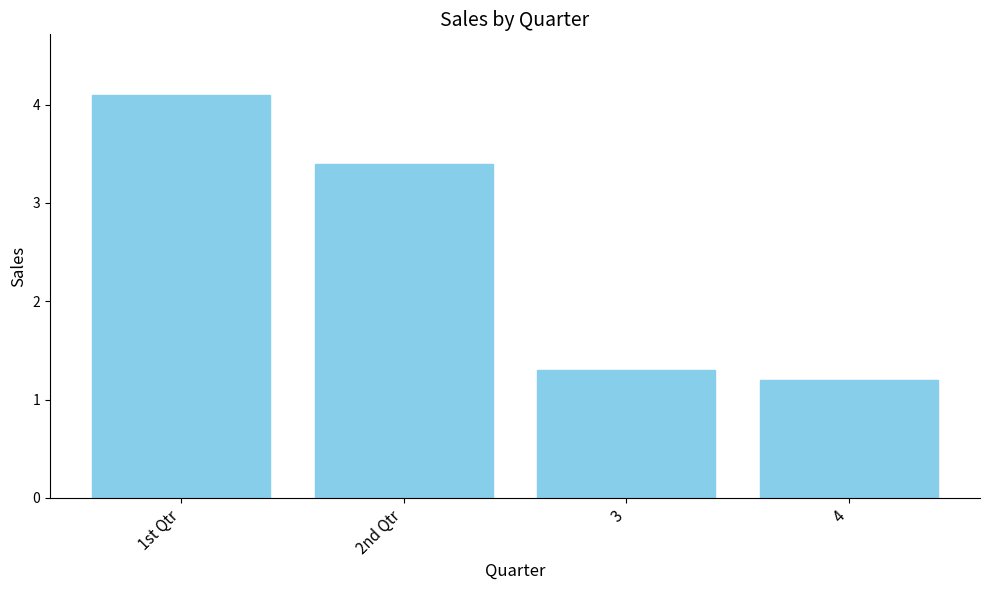

What is the value of the 4th bar from the left?

1.2